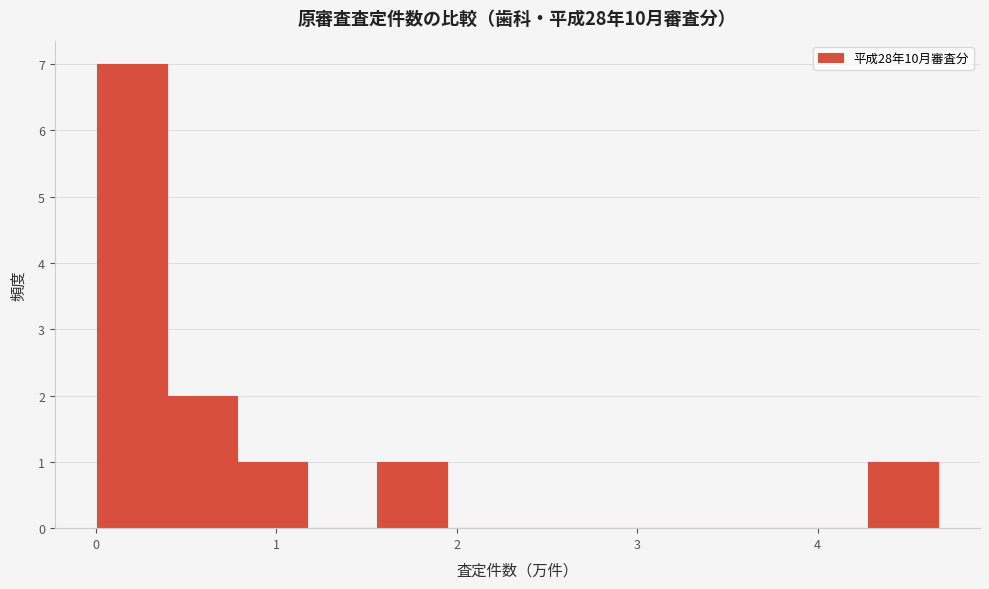

Read against the x-axis, roughly where is the centre of the tallest bar?

0.2